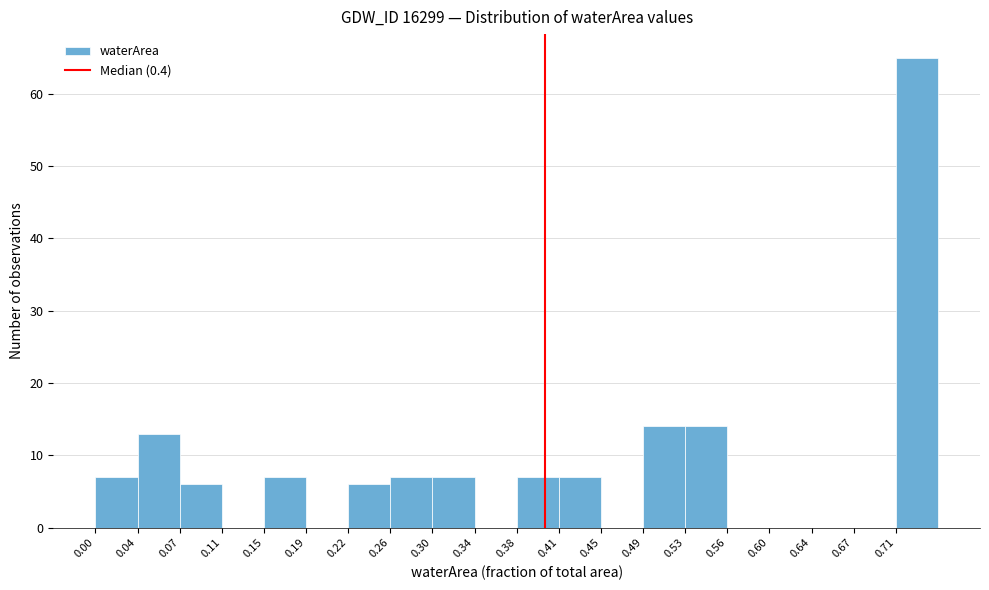

What is the height of the bar covering 0.075 to 0.115 on the x-axis? Neither the bar edges nor the heights are printed on the chart, so give them approximately, as read against the axes.

6